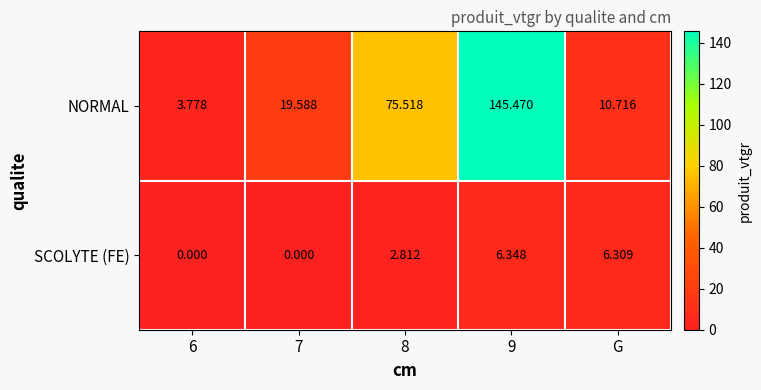

List the series in order of their peak value, highest first.

NORMAL, SCOLYTE (FE)